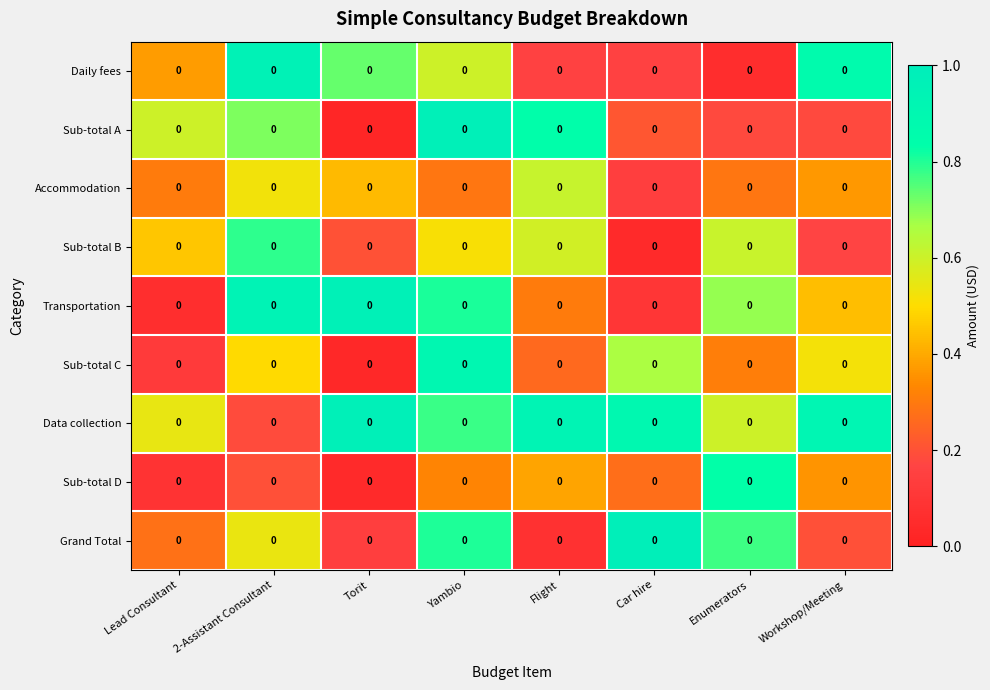

At how many categories does at least one series exceed 0?

8